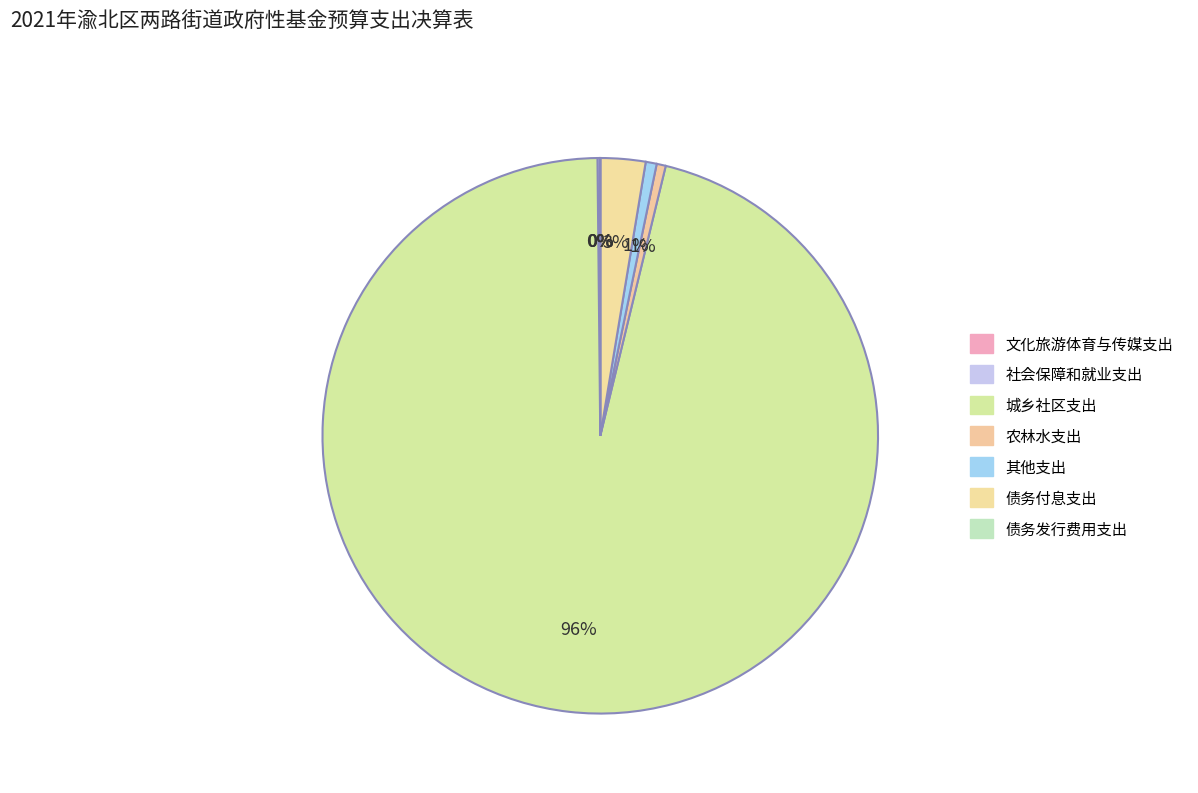

True or false: 债务付息支出 accounts for 3% of the total.

True